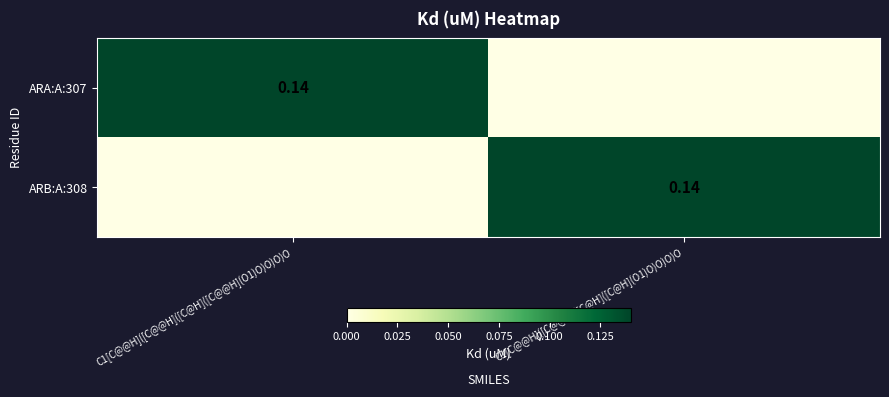

What is the average value of the ARA:A:307 series?

0.1